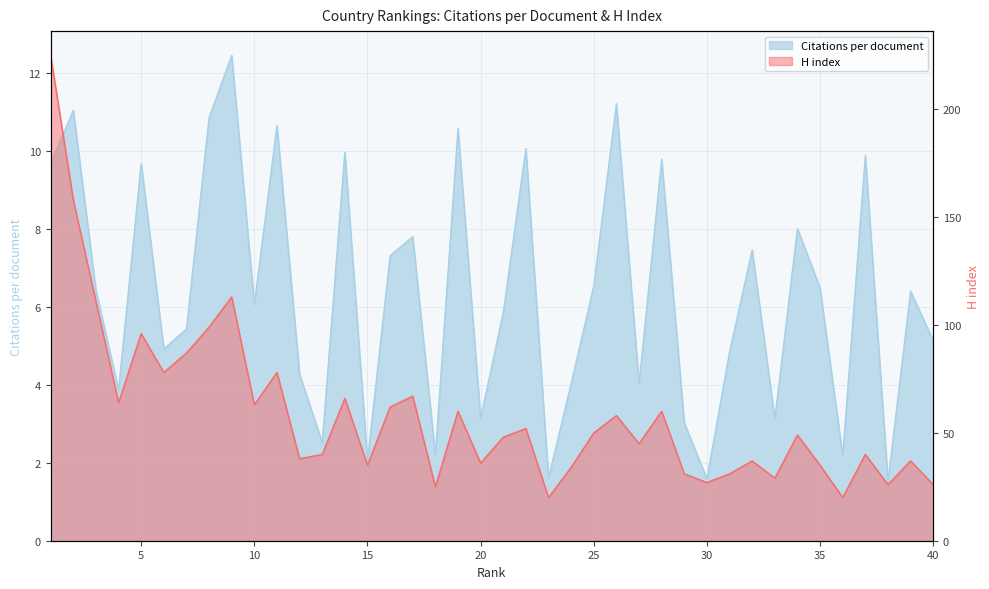

Reading left to right, extract all data points from this chart.

Citations per document: 9.7	11.0	6.4	3.9	9.7	4.9	5.4	10.8	12.4	6.1	10.7	4.3	2.5	10.0	2.1	7.3	7.8	2.2	10.6	3.1	5.8	10.1	1.6	4.0	6.5	11.2	4.0	9.8	3.0	1.6	4.8	7.5	3.1	8.0	6.5	2.2	9.9	1.5	6.4	5.1
H index: 225.0	158.0	111.0	64.0	96.0	78.0	87.0	99.0	113.0	63.0	78.0	38.0	40.0	66.0	35.0	62.0	67.0	25.0	60.0	36.0	48.0	52.0	20.0	34.0	50.0	58.0	45.0	60.0	31.0	27.0	31.0	37.0	29.0	49.0	35.0	20.0	40.0	26.0	37.0	26.0